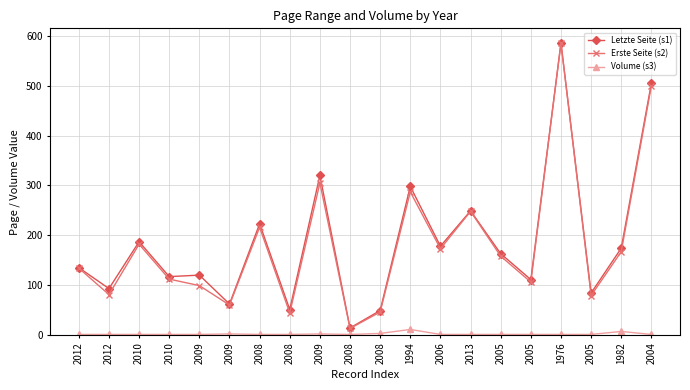

How many lines are shown in the chart?

3